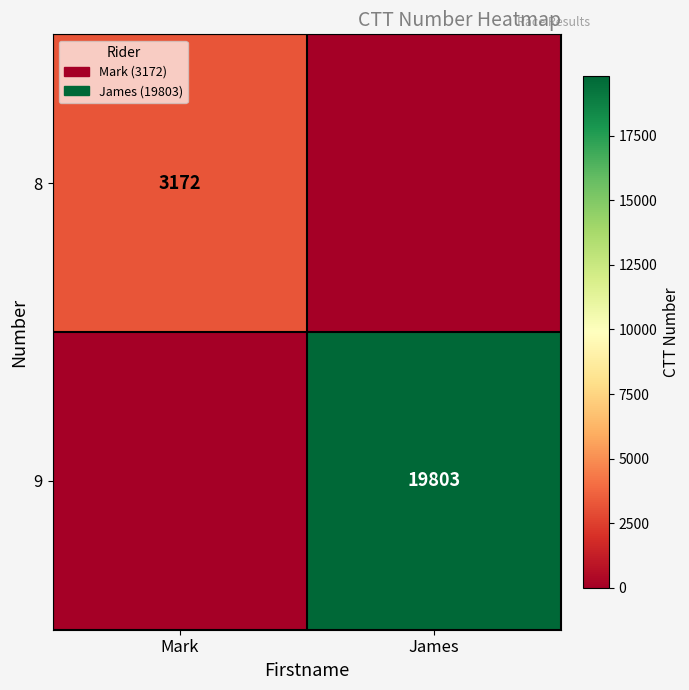

Count the number of data series in this chart.

2